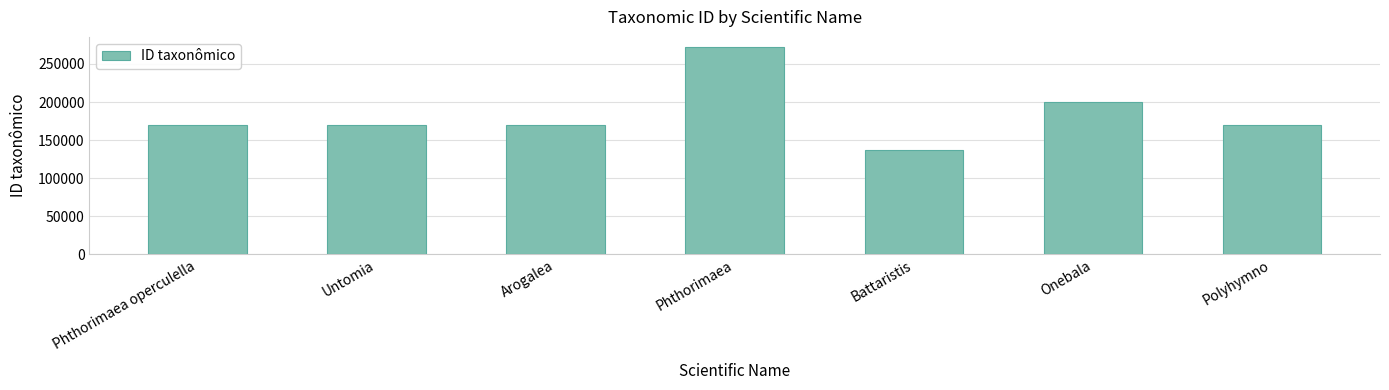

What value does the data have at Polyhymno?

169265